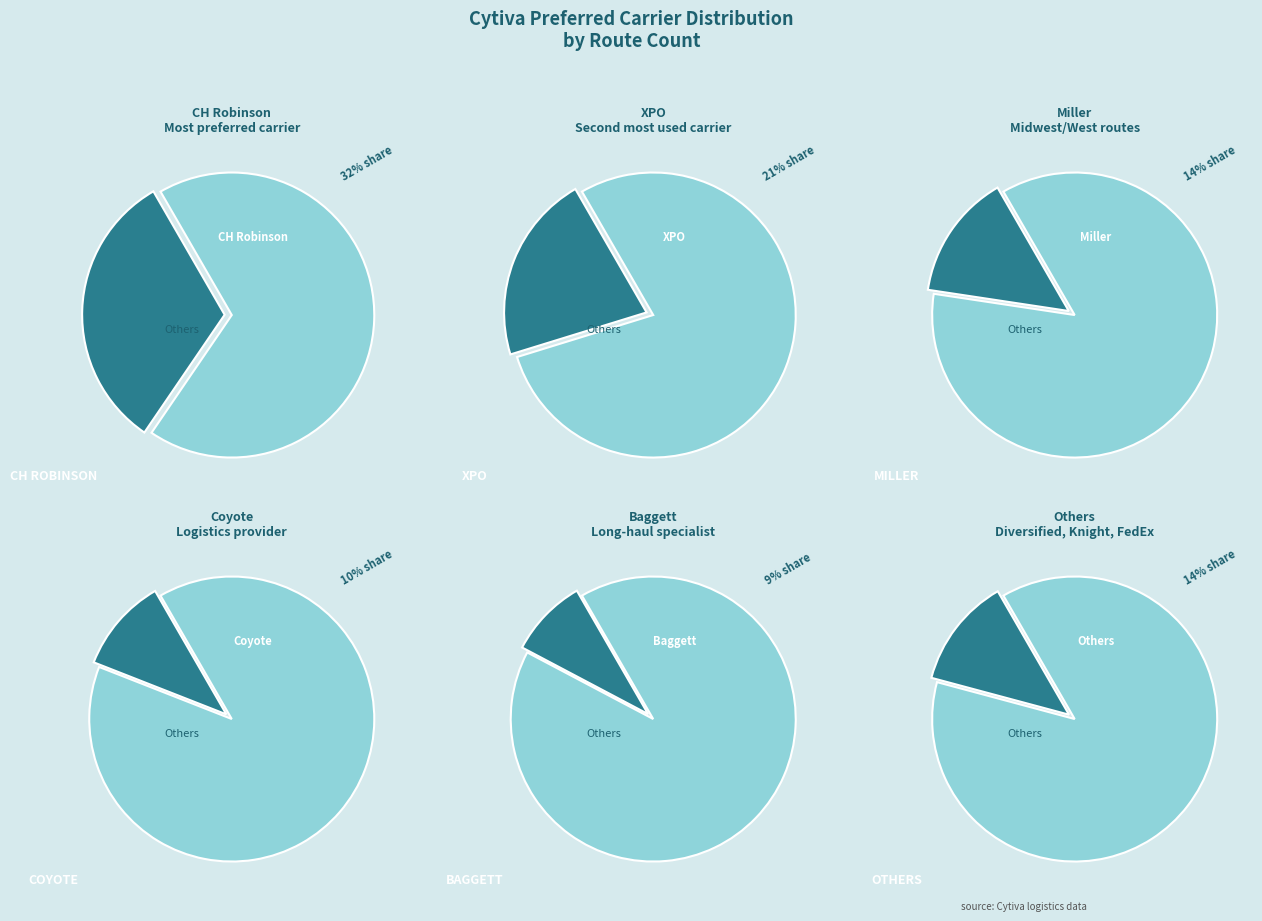

The Miller slice represents 1% of the pie. True or false?

False